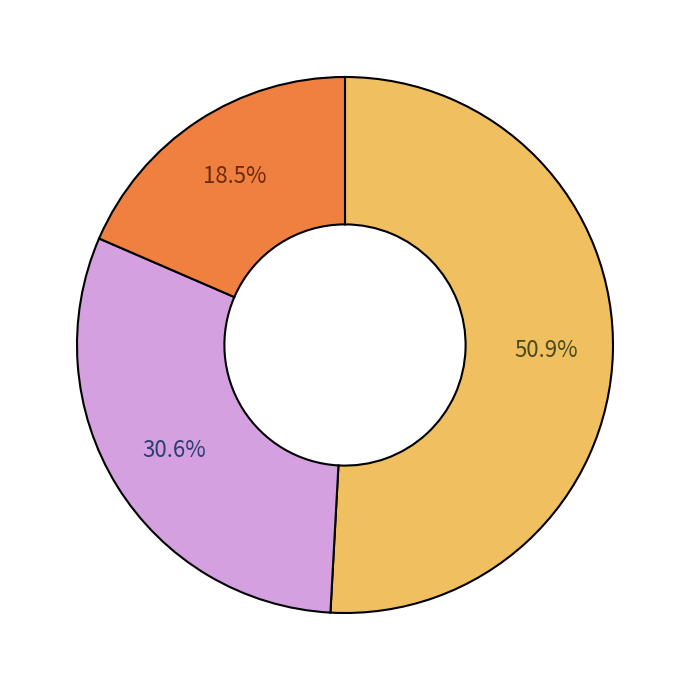

Does any single category account for the majority?

Yes